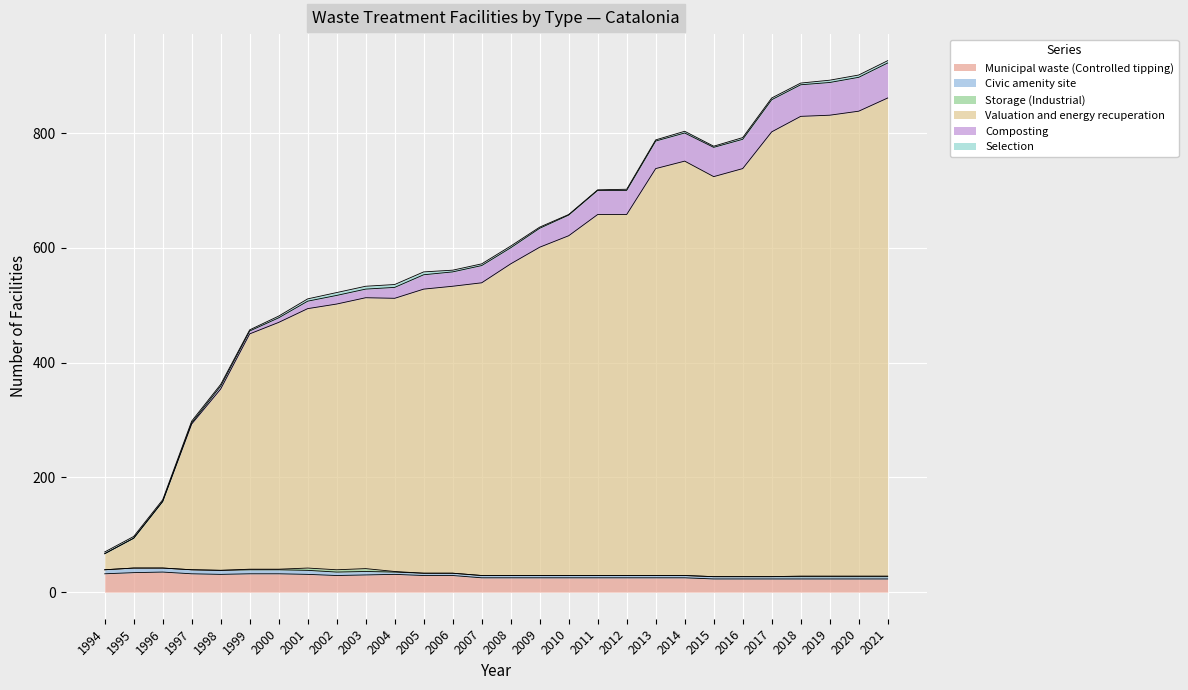

The Valuation and energy recuperation series shows 833 at 2021. True or false?

True